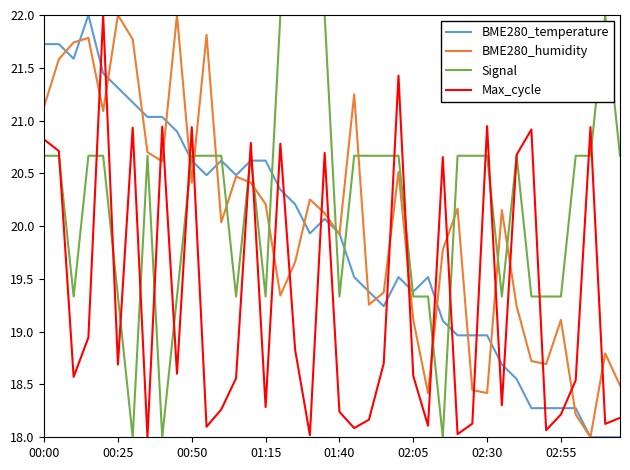

What is the difference between the maximum and second lowest values in the BME280_humidity series?

3.8